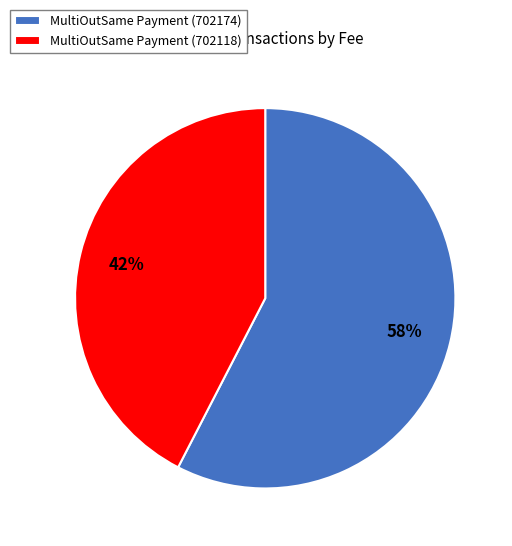

Rank the categories by value from highest to lowest.

MultiOutSame Payment (702174), MultiOutSame Payment (702118)